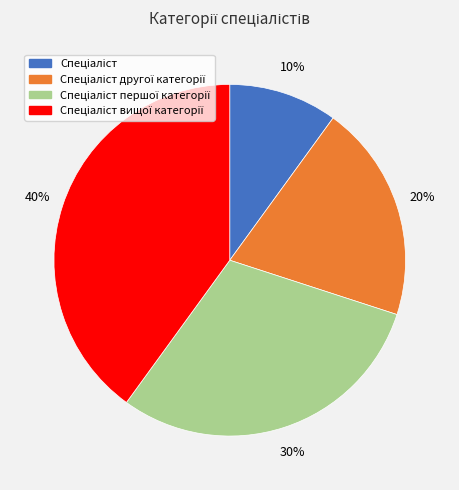

Is there a majority slice in this chart?

No